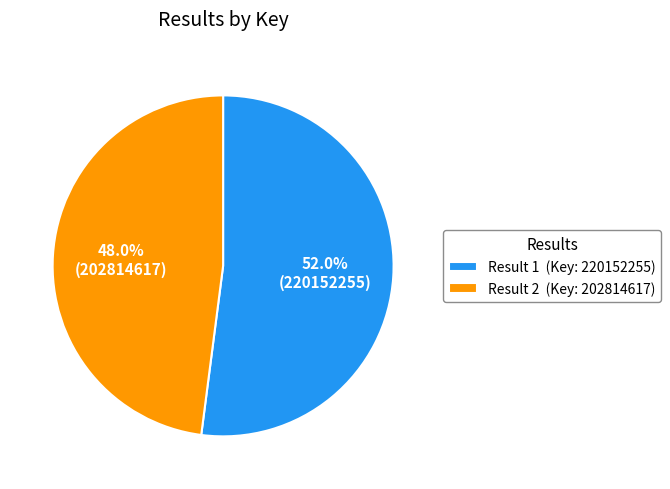

Approximately how many times larger is the value at Result 2 (Key: 202814617) compared to Result 1 (Key: 220152255)?

0.9